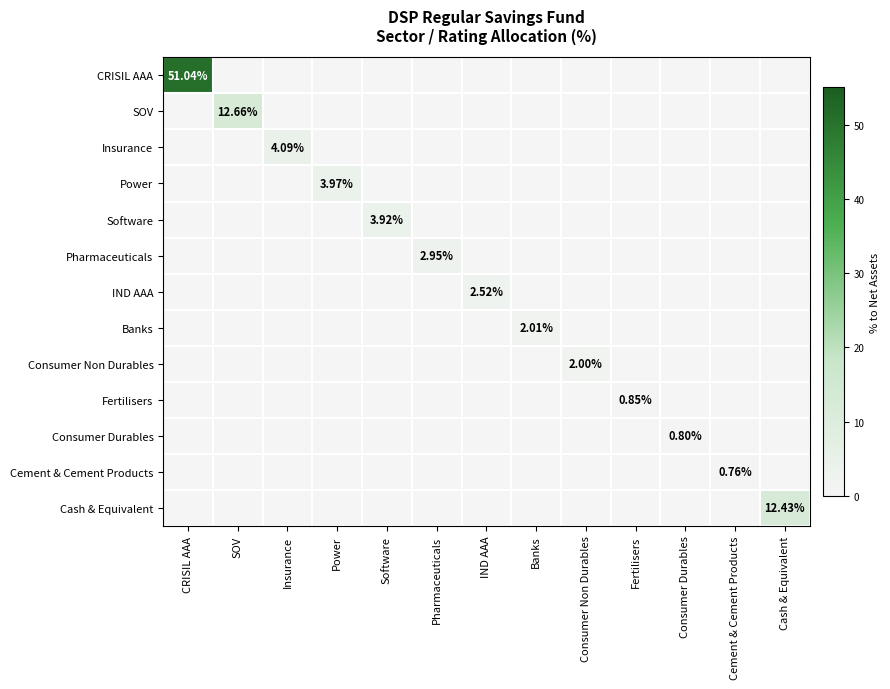

What is the total value across all series at Consumer Durables?

0.8